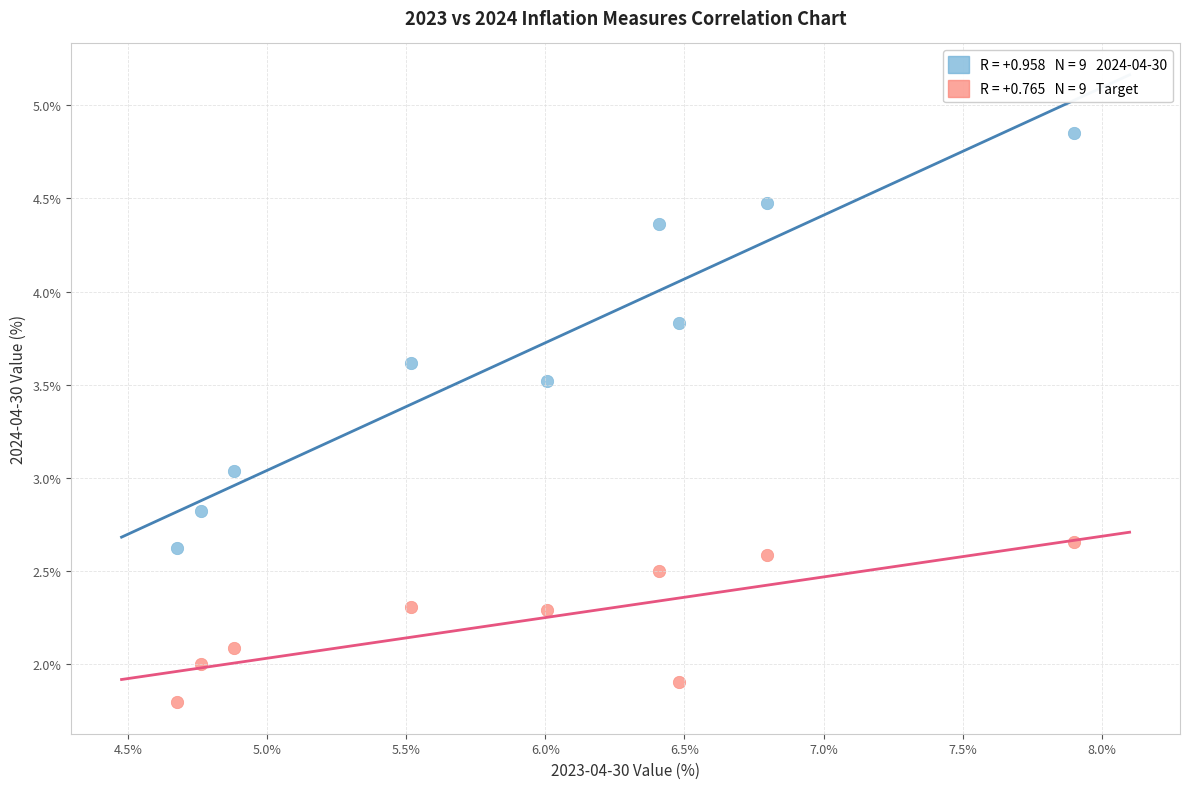

Across all data points, what is the range of X values (max minus min)?

3.2